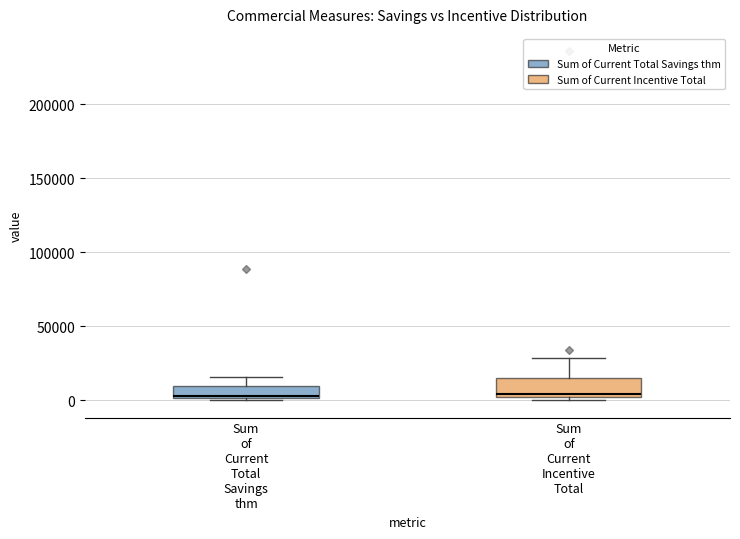

Where does the upper whisker of the box for Sum of Current Incentive Total end on the y-axis? The values are not printed on the chart, so give them approximately, as read against the axis.

30000